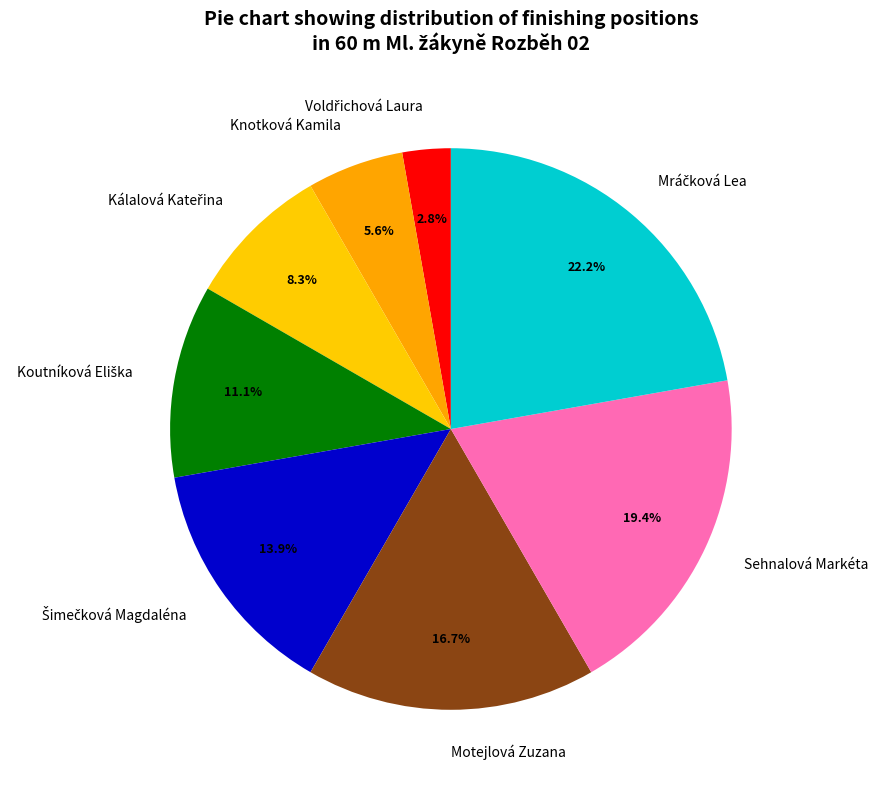

Does Knotková Kamila account for over 50% of the chart?

No